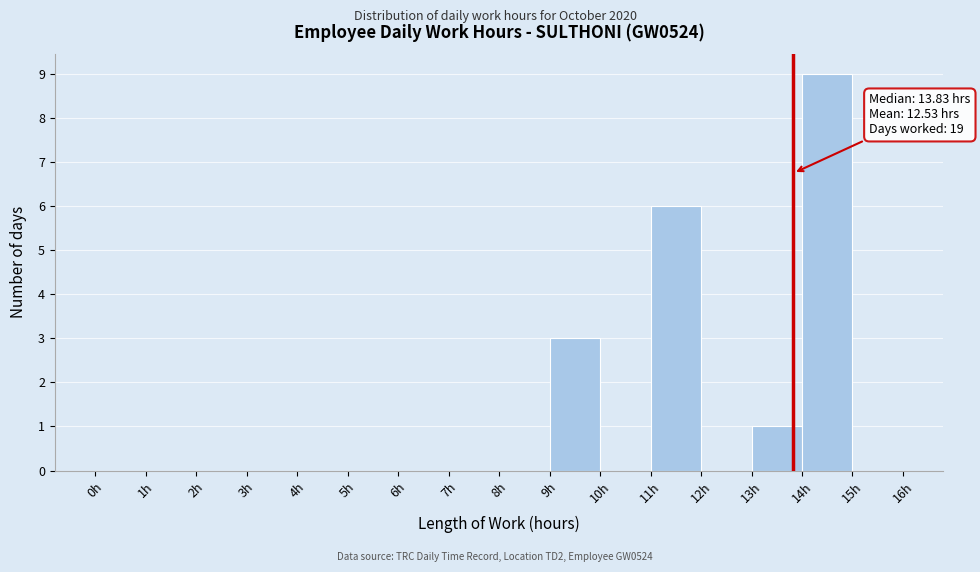

Which range on the x-axis has the tallest bar?

14 to 15